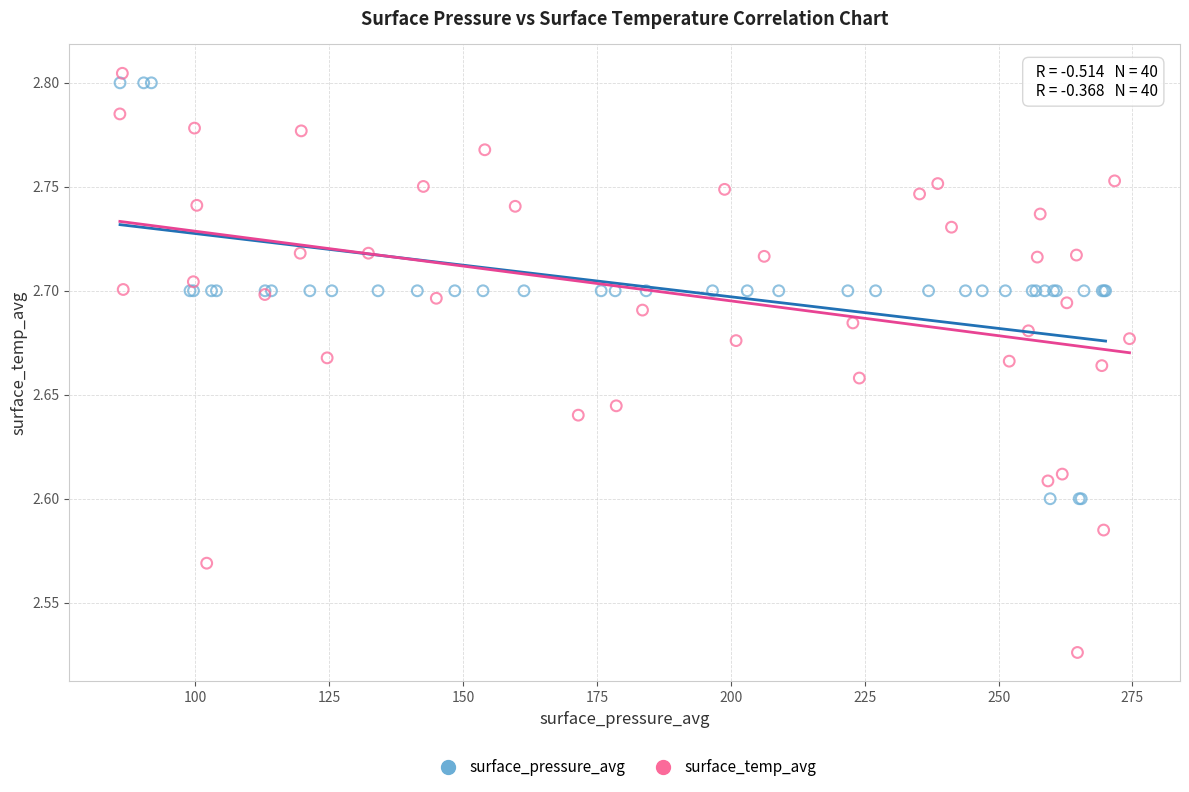

Which series reaches the minimum Y coordinate?

surface_temp_avg